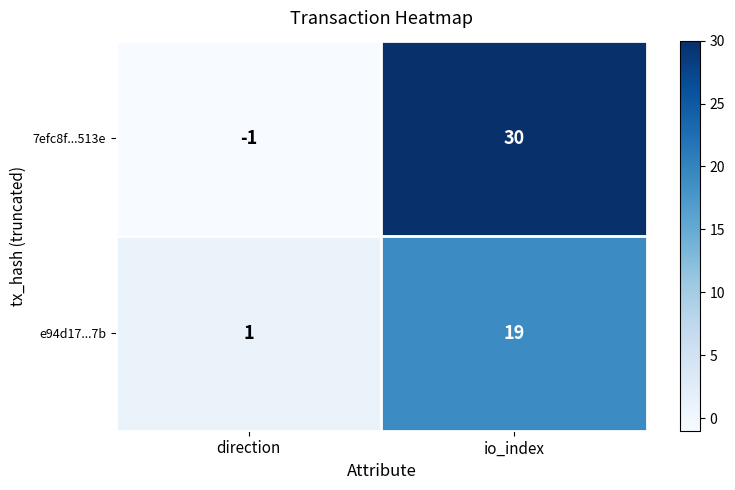

List the series in order of their peak value, highest first.

7efc8f...513e, e94d17...7b